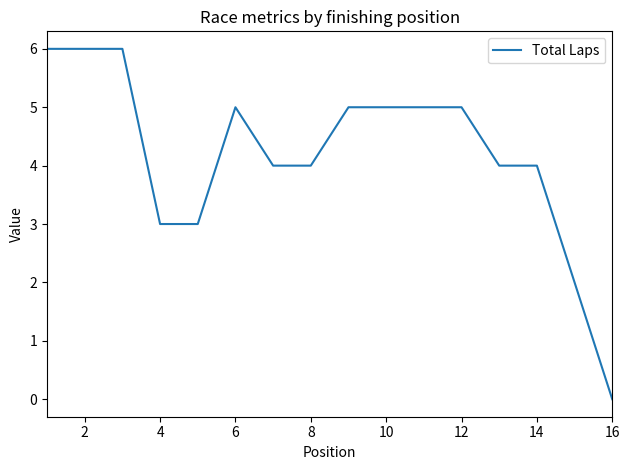

What is the greatest value displayed?

6